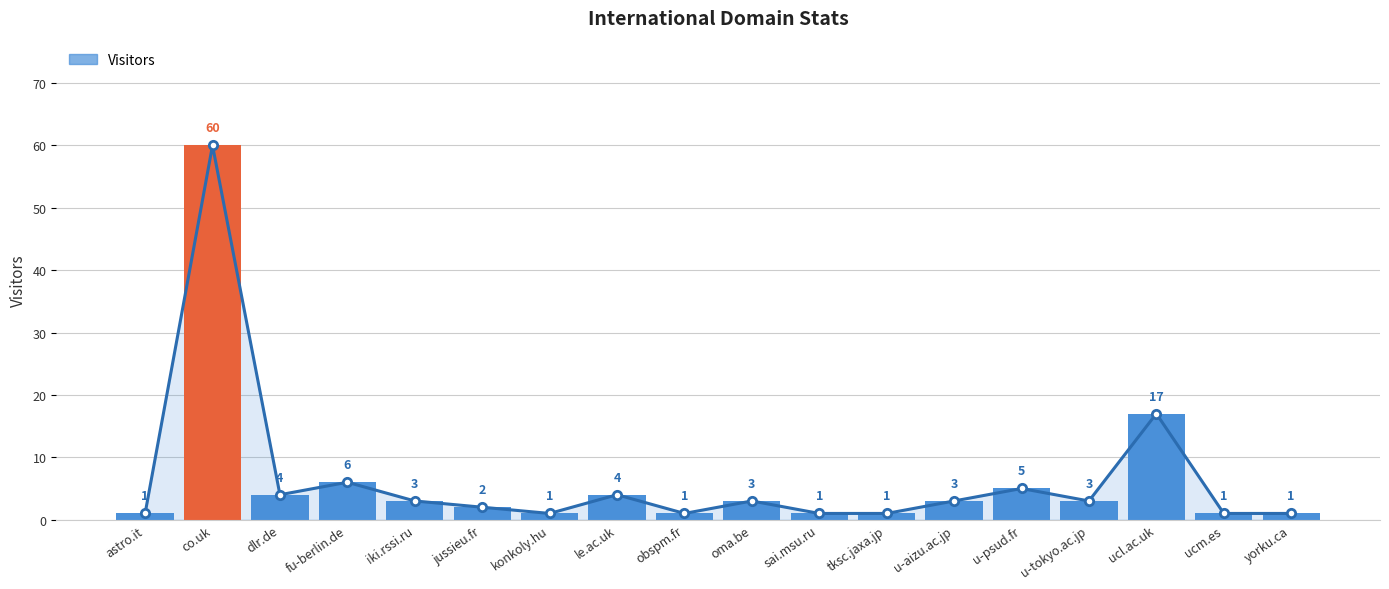

Reading right to left, transcribe all the data shown in this chart.

yorku.ca=1	ucm.es=1	ucl.ac.uk=17	u-tokyo.ac.jp=3	u-psud.fr=5	u-aizu.ac.jp=3	tksc.jaxa.jp=1	sai.msu.ru=1	oma.be=3	obspm.fr=1	le.ac.uk=4	konkoly.hu=1	jussieu.fr=2	iki.rssi.ru=3	fu-berlin.de=6	dlr.de=4	co.uk=60	astro.it=1